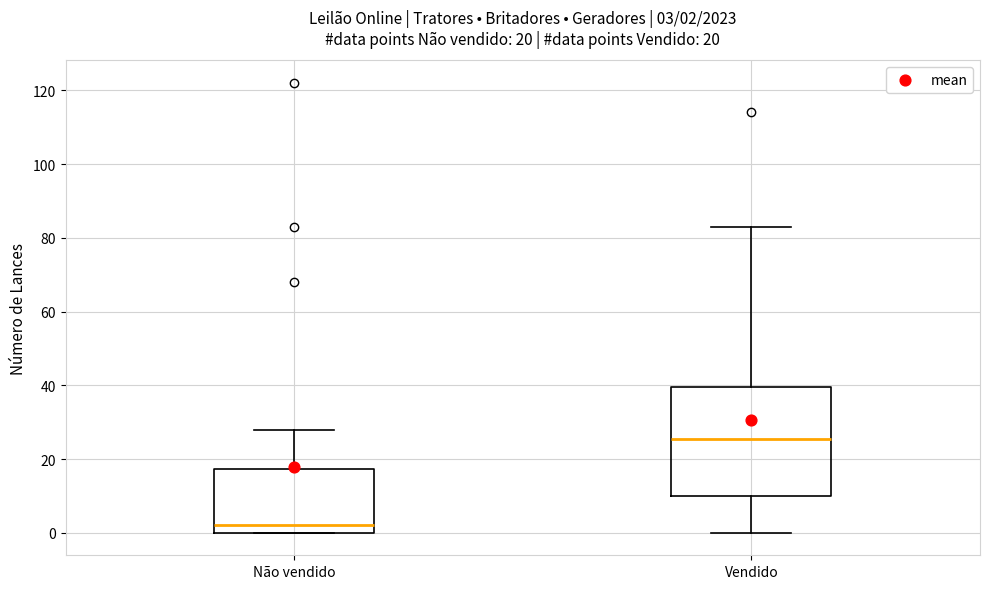

Comparing the boxes themselves (not the whiskers), which one is the tallest?

Vendido